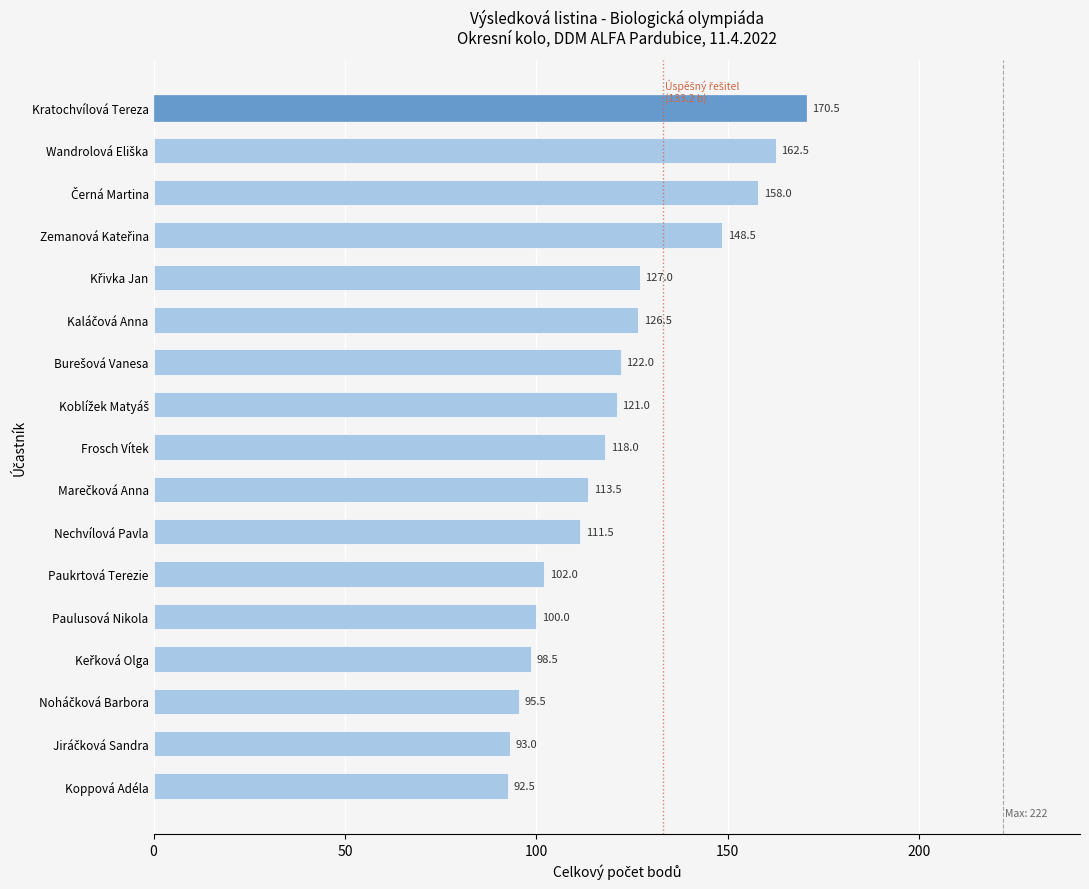

What is the difference between the maximum and second lowest values?

77.5